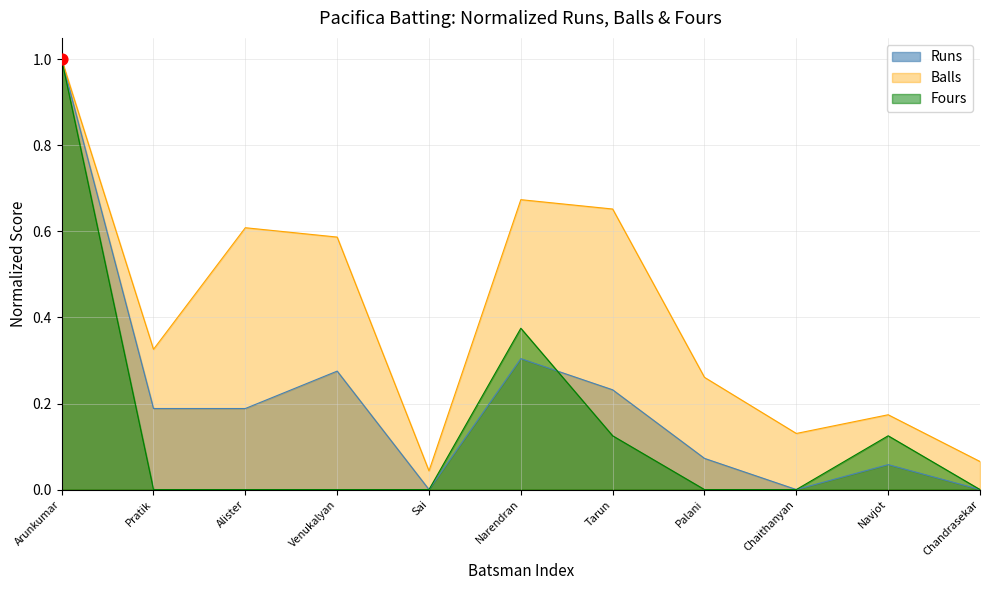

Is the value of Runs at Chaithanyan greater than the value of Fours at Arunkumar?

No